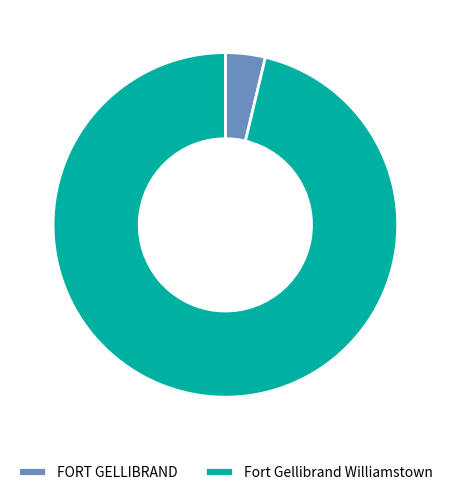

Which has a higher value, Fort Gellibrand Williamstown or FORT GELLIBRAND?

Fort Gellibrand Williamstown